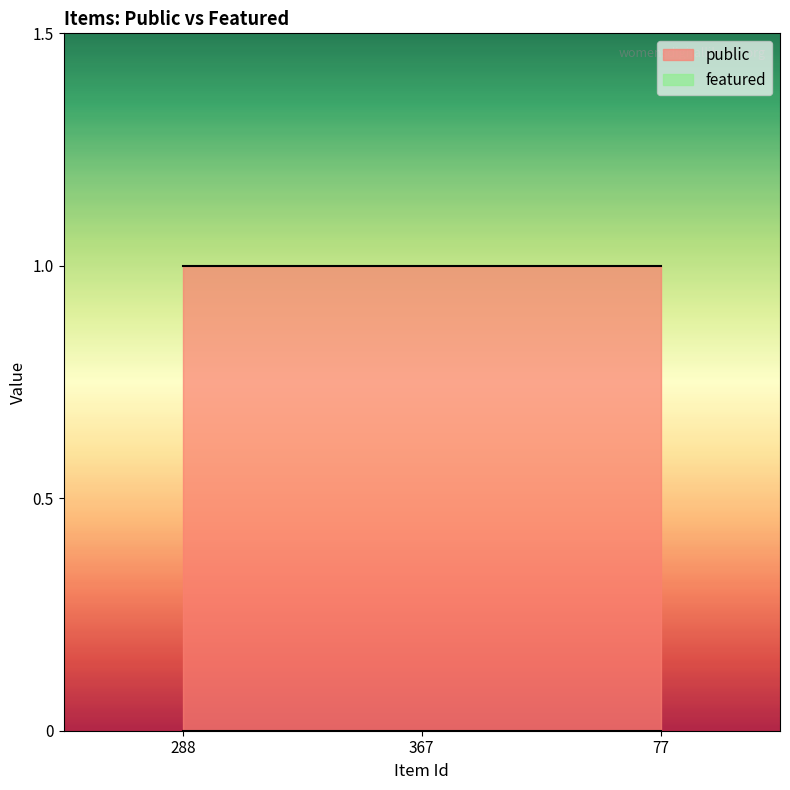

Read the public value at 77.

1